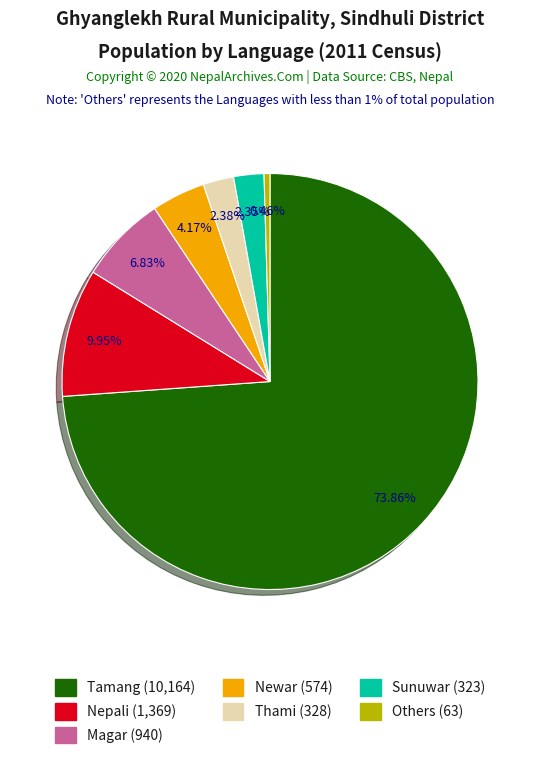

Is the sum of Others (63) and Magar (940) greater than half?

No